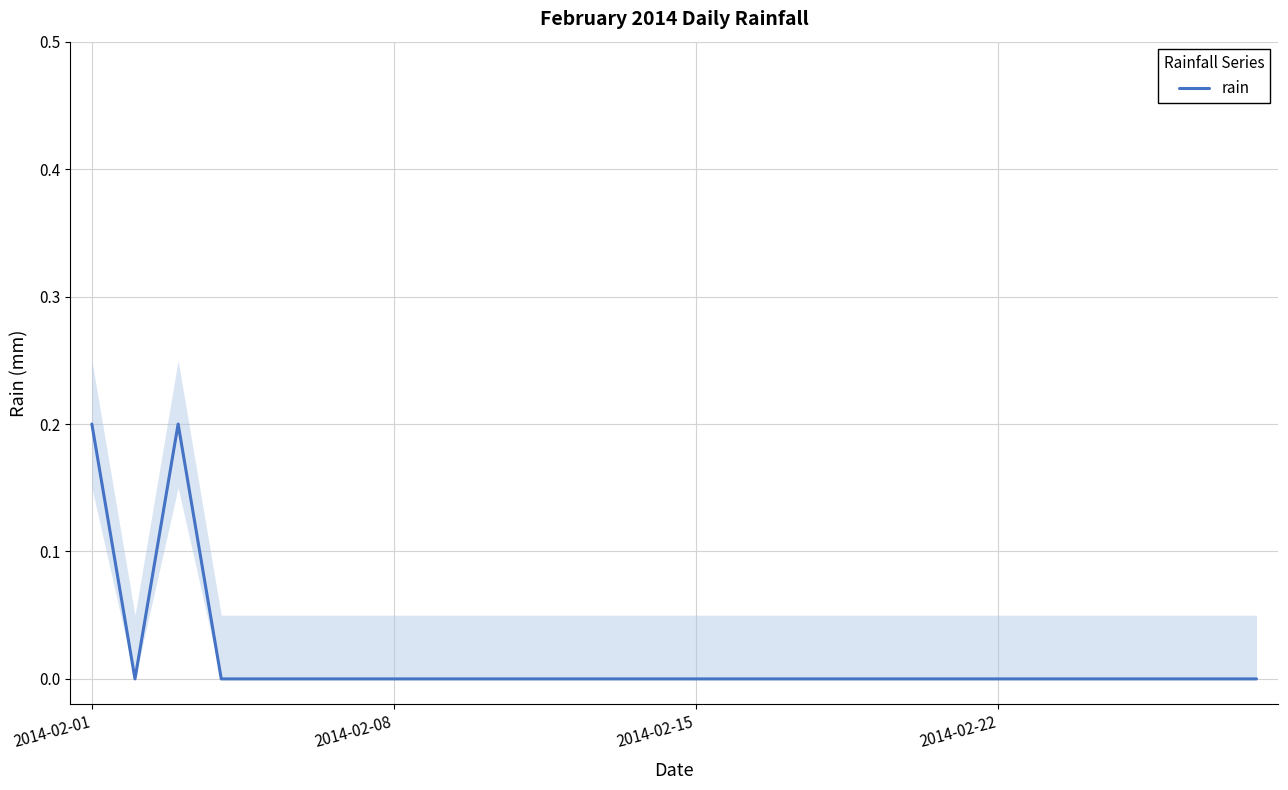

The chart shows a value of 0.0 at 4. True or false?

True